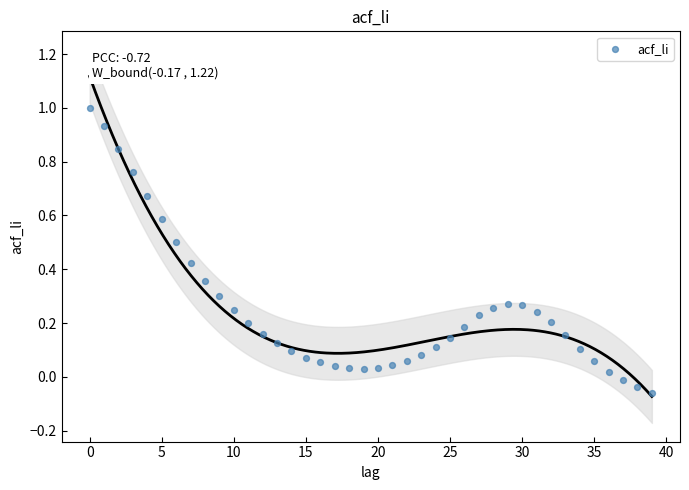

What is the range of Y values (max minus min)?

1.1